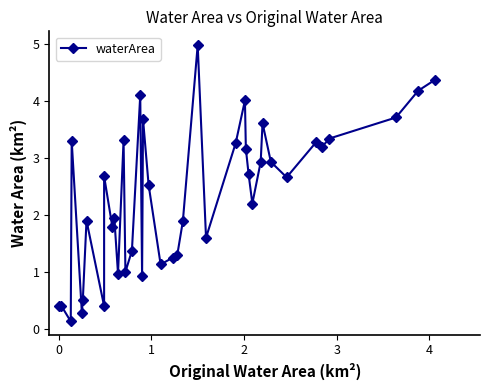

How many data points are less than 2?

18